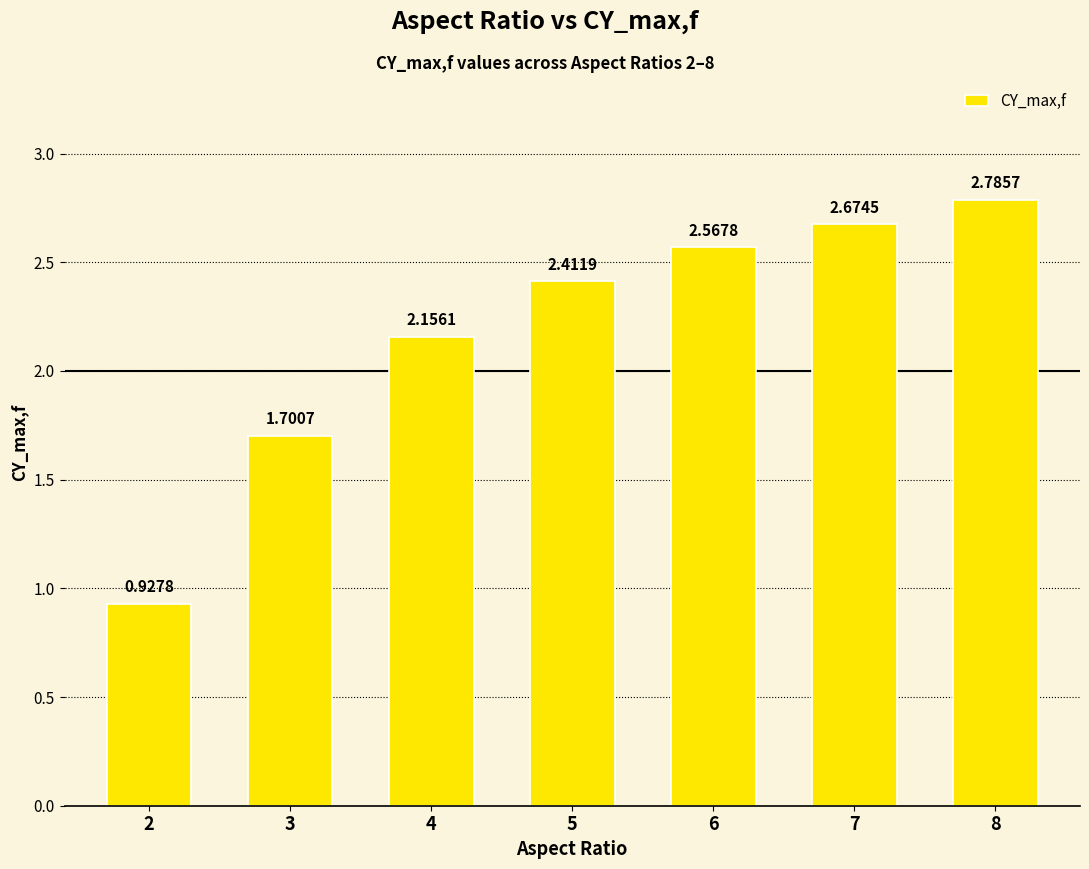

What is the difference between the values at 5 and 3?

0.7